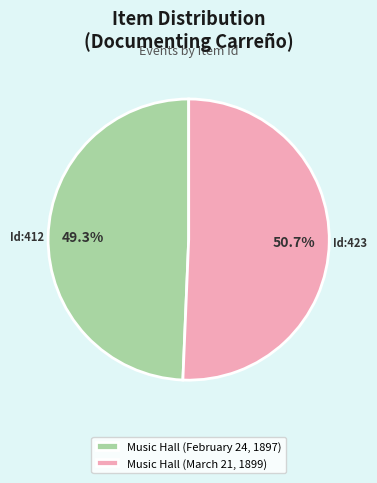

What is the ratio of the value at Music Hall (March 21, 1899) to the value at Music Hall (February 24, 1897)?

1.0